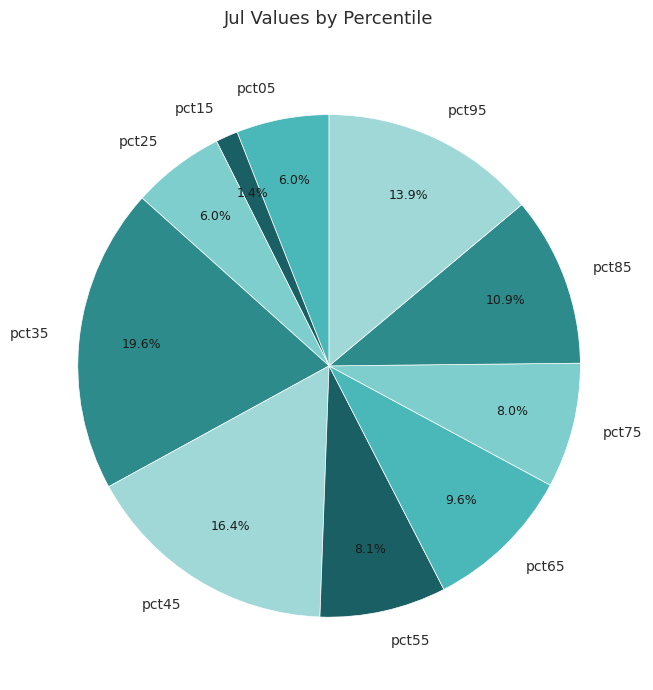

The pct85 slice represents 11% of the pie. True or false?

True